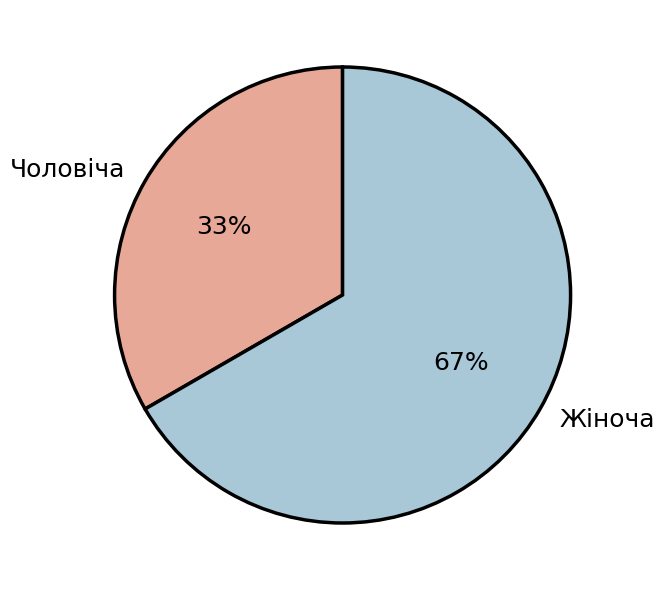

Which category has the smallest portion of the pie?

Чоловіча